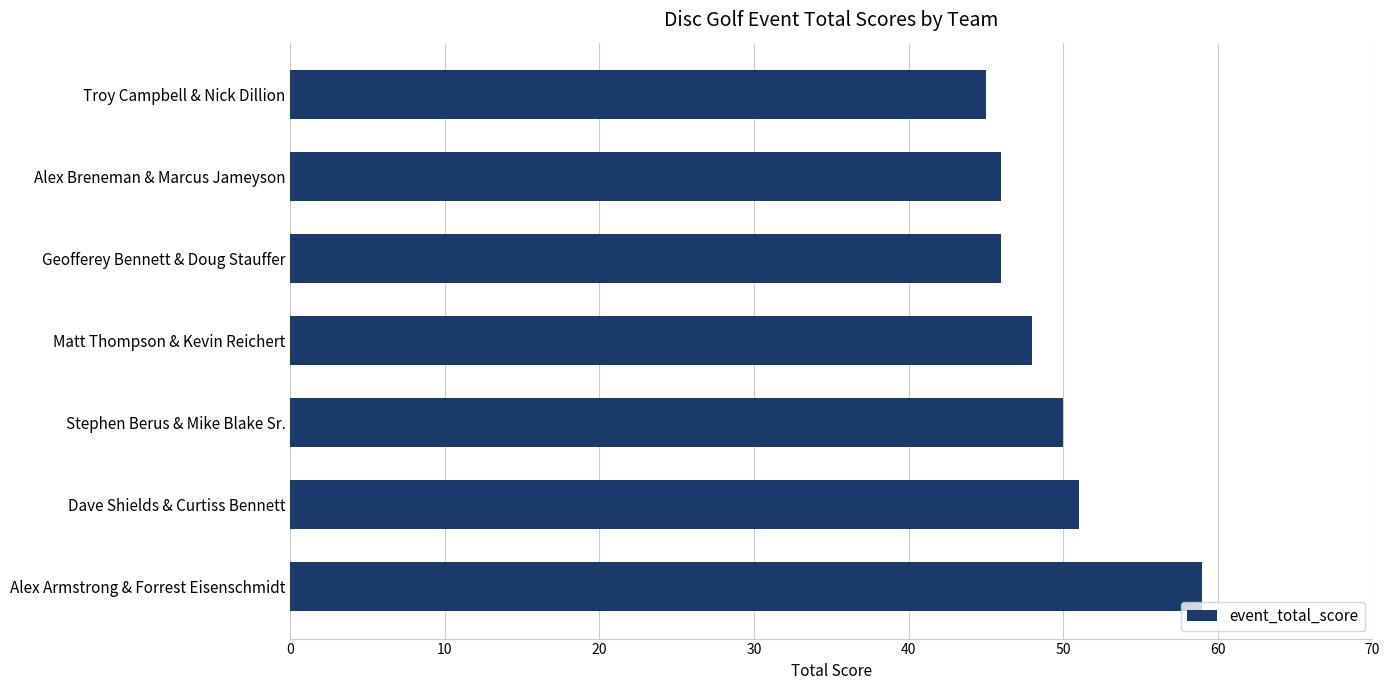

What is the difference between the maximum and minimum values?

14